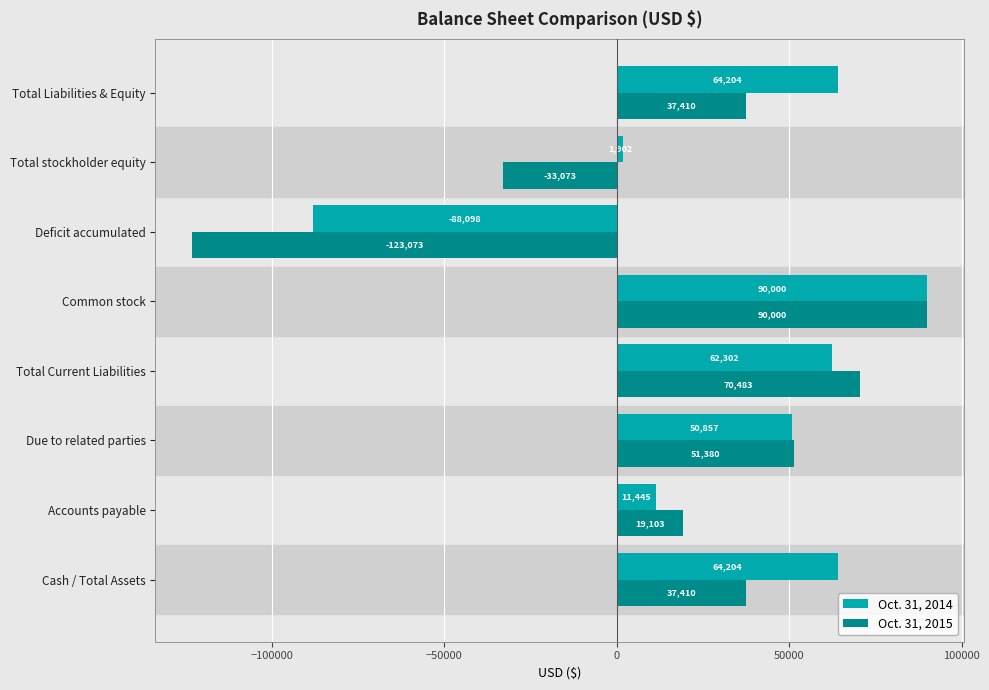

The value of Oct. 31, 2014 at Common stock is 90000. True or false?

True